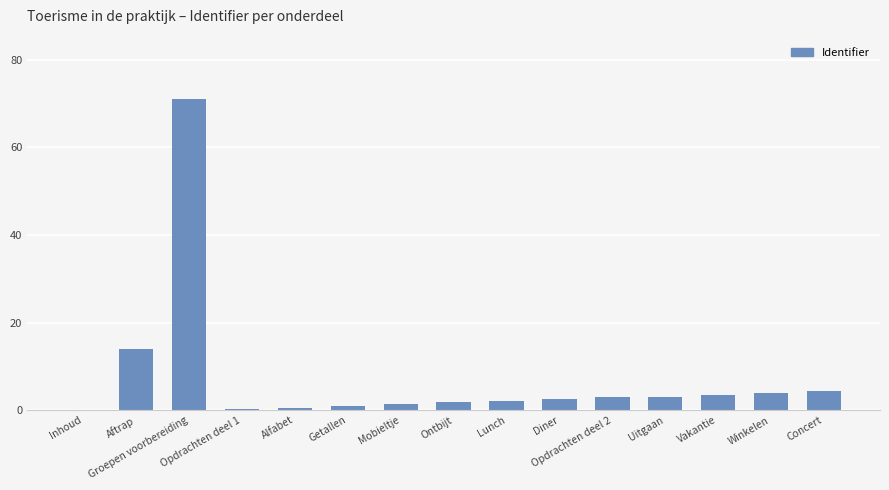

True or false: the data shows 0.4 at Alfabet.

True